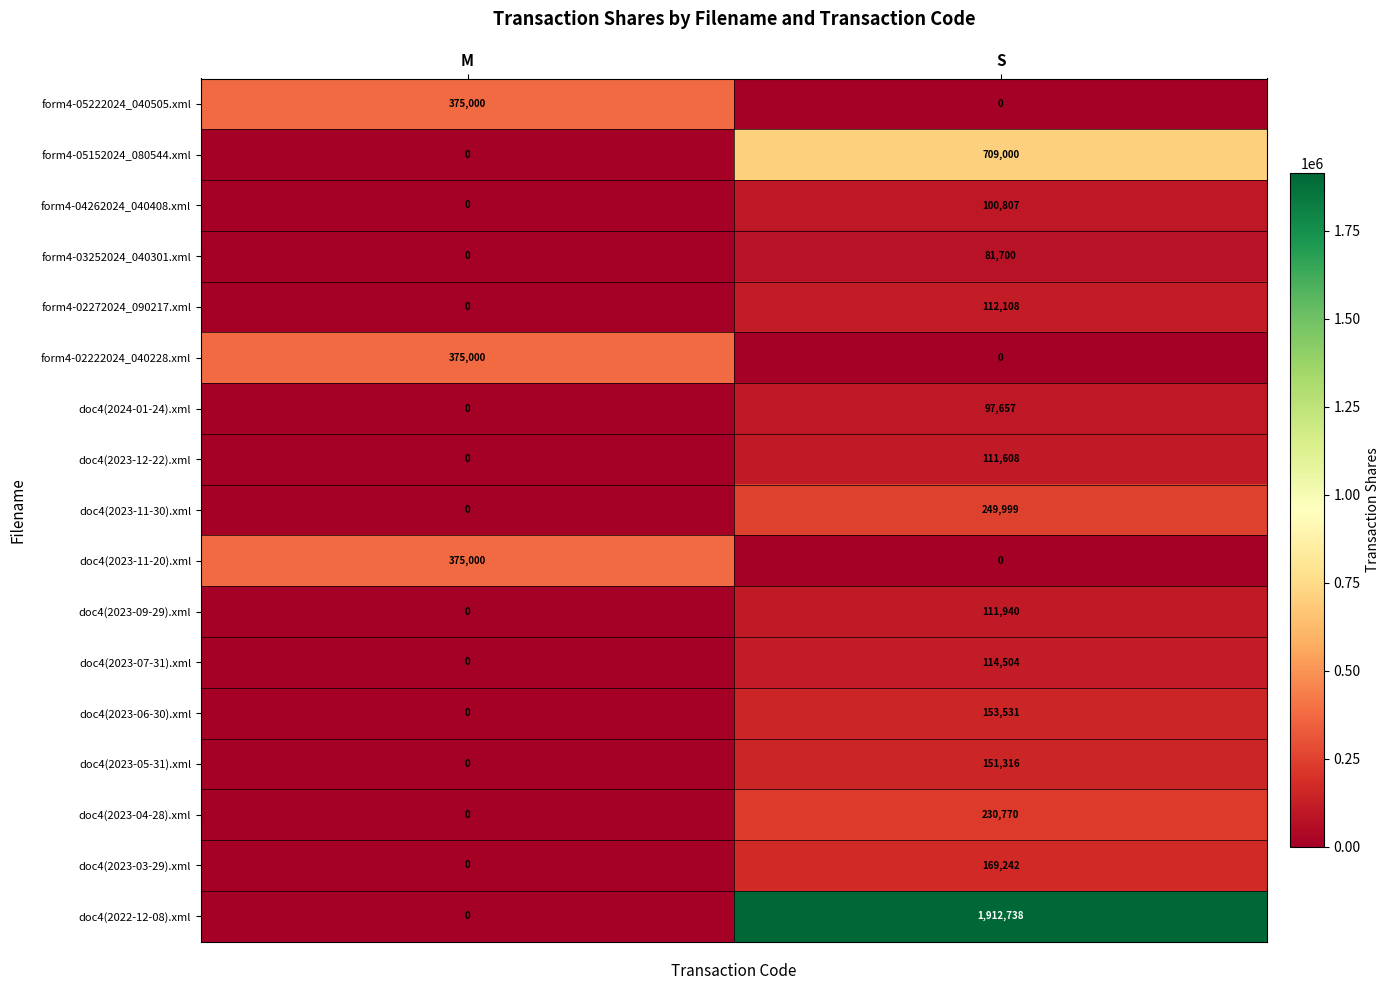

Rank the categories by doc4(2023-06-30).xml value from lowest to highest.

M, S